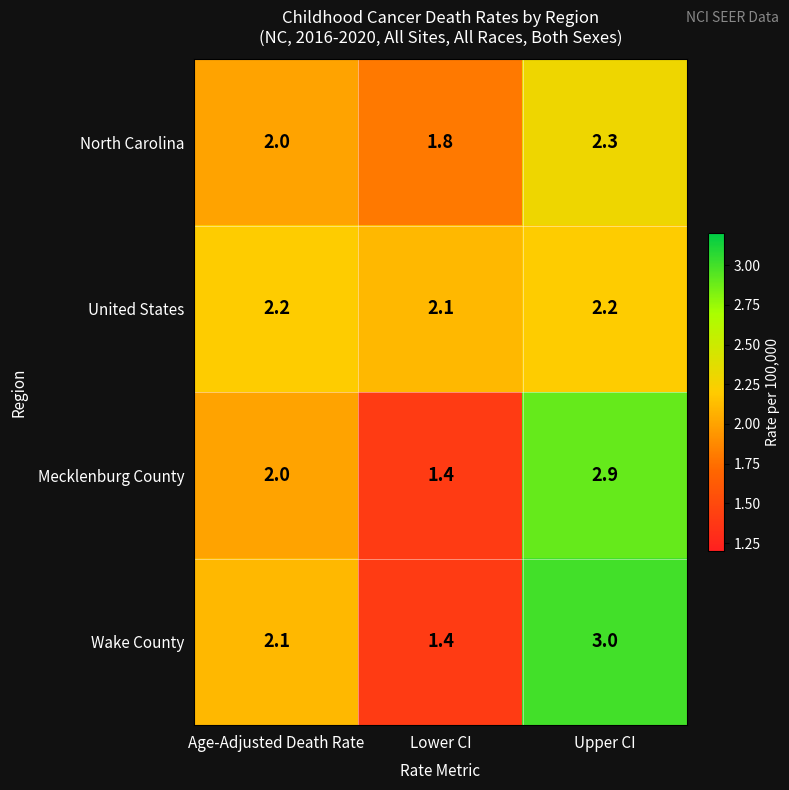

What is the highest value of the Wake County series?

3.0